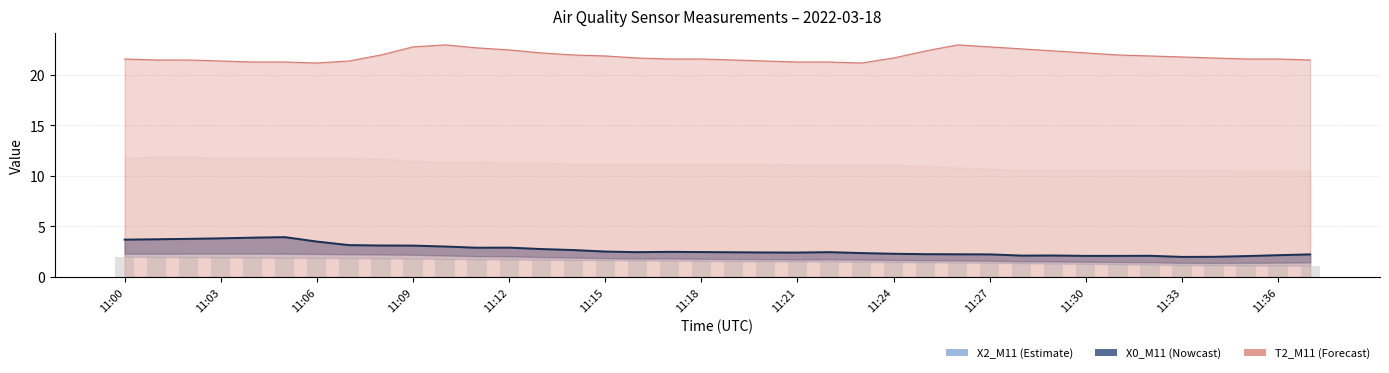

What value does the data have at 13?

2.8